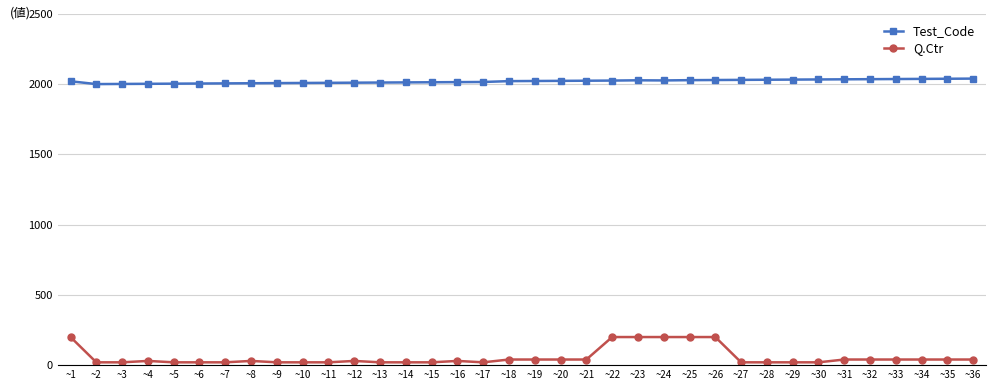

Rank the series by their average value, from lowest to highest.

Q.Ctr, Test_Code